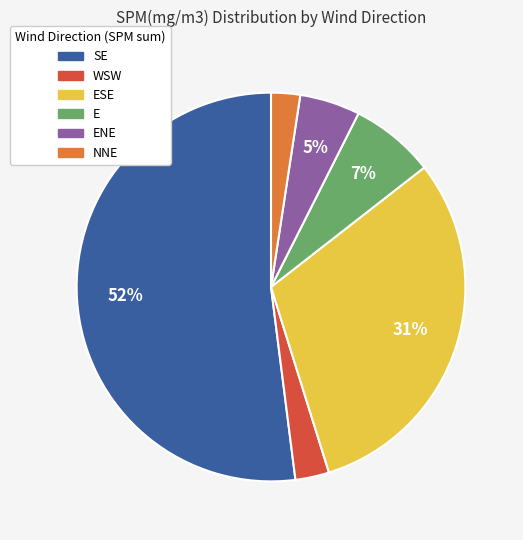

Is there a majority slice in this chart?

Yes